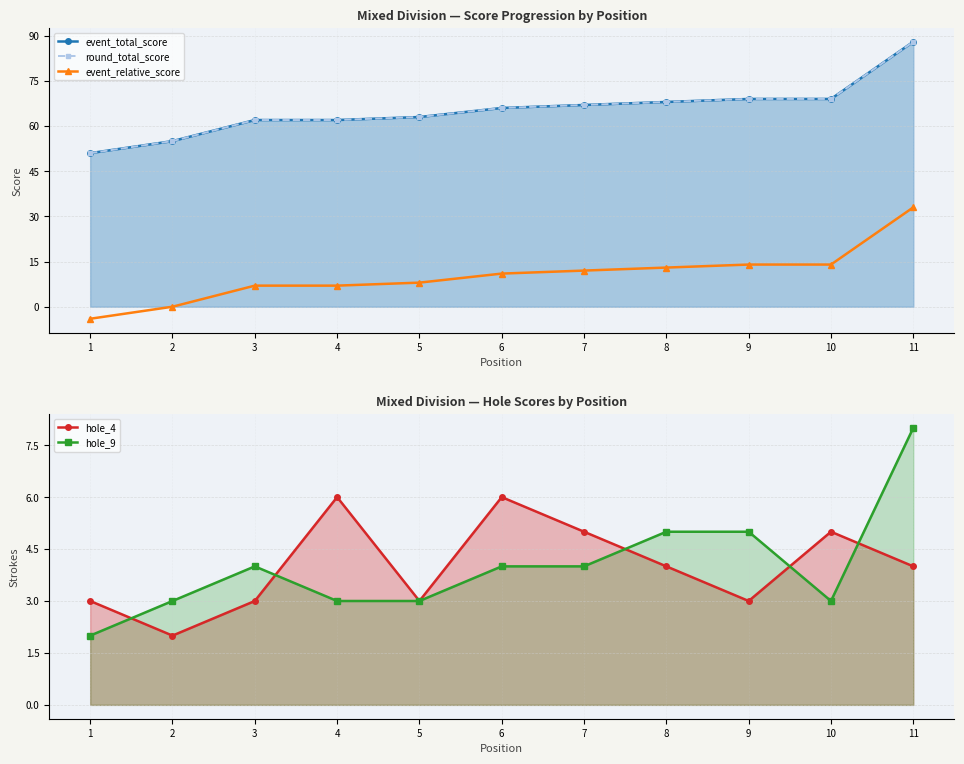

What is the average value of the event_relative_score series?

10